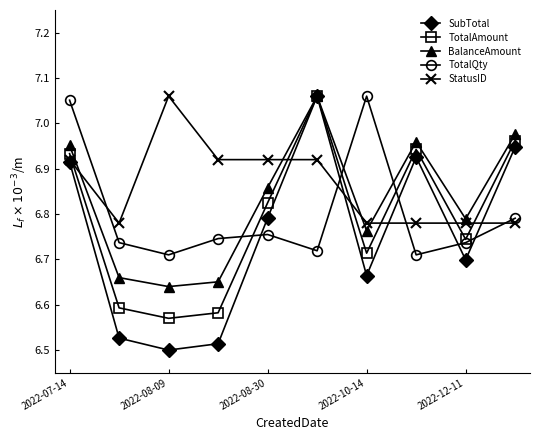

How many interior local peaks does the TotalAmount series have?

2